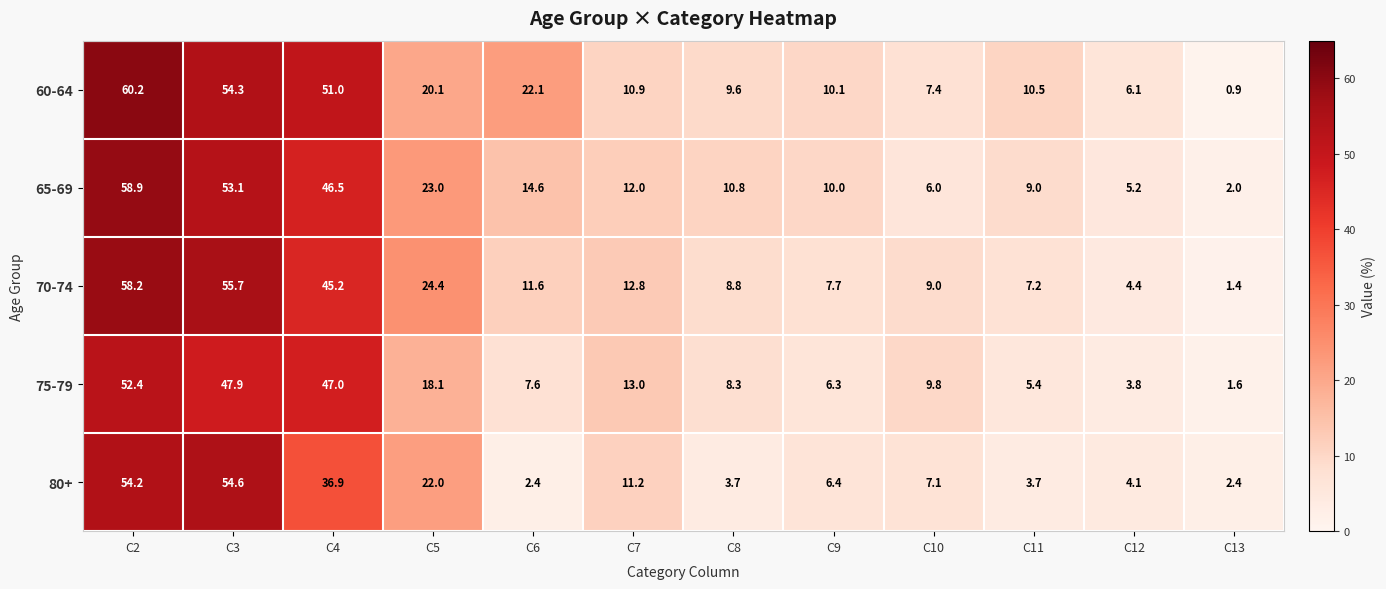

What value does the 70-74 series have at C9?

7.7